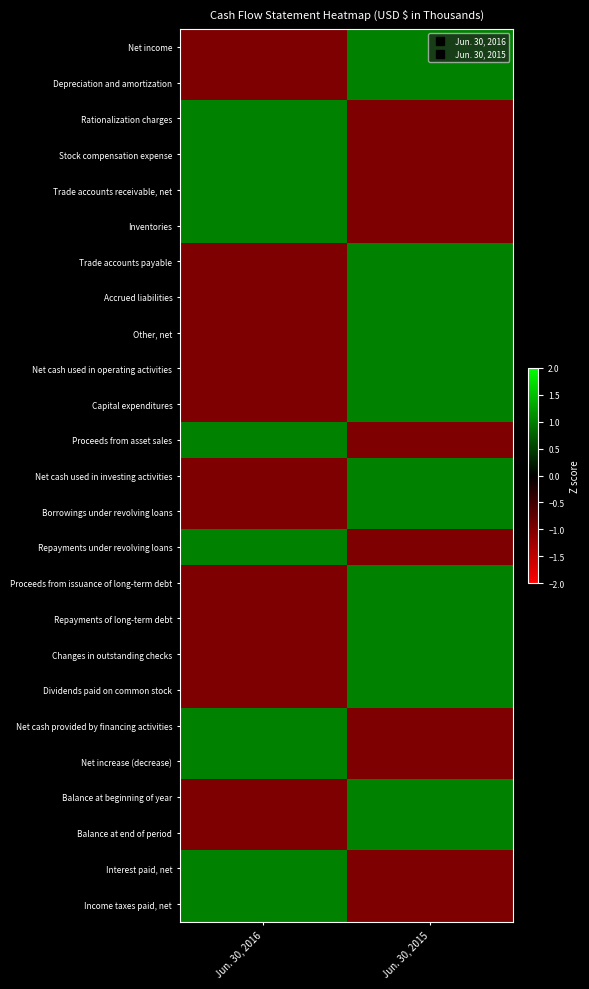

Reading right to left, list all the values displayed in this chart.

Net income: Jun. 30, 2015=1	Jun. 30, 2016=-1
Depreciation and amortization: Jun. 30, 2015=1	Jun. 30, 2016=-1
Rationalization charges: Jun. 30, 2015=-1	Jun. 30, 2016=1
Stock compensation expense: Jun. 30, 2015=-1	Jun. 30, 2016=1
Trade accounts receivable, net: Jun. 30, 2015=-1	Jun. 30, 2016=1
Inventories: Jun. 30, 2015=-1	Jun. 30, 2016=1
Trade accounts payable: Jun. 30, 2015=1	Jun. 30, 2016=-1
Accrued liabilities: Jun. 30, 2015=1	Jun. 30, 2016=-1
Other, net: Jun. 30, 2015=1	Jun. 30, 2016=-1
Net cash used in operating activities: Jun. 30, 2015=1	Jun. 30, 2016=-1
Capital expenditures: Jun. 30, 2015=1	Jun. 30, 2016=-1
Proceeds from asset sales: Jun. 30, 2015=-1	Jun. 30, 2016=1
Net cash used in investing activities: Jun. 30, 2015=1	Jun. 30, 2016=-1
Borrowings under revolving loans: Jun. 30, 2015=1	Jun. 30, 2016=-1
Repayments under revolving loans: Jun. 30, 2015=-1	Jun. 30, 2016=1
Proceeds from issuance of long-term debt: Jun. 30, 2015=1	Jun. 30, 2016=-1
Repayments of long-term debt: Jun. 30, 2015=1	Jun. 30, 2016=-1
Changes in outstanding checks: Jun. 30, 2015=1	Jun. 30, 2016=-1
Dividends paid on common stock: Jun. 30, 2015=1	Jun. 30, 2016=-1
Net cash provided by financing activities: Jun. 30, 2015=-1	Jun. 30, 2016=1
Net increase (decrease): Jun. 30, 2015=-1	Jun. 30, 2016=1
Balance at beginning of year: Jun. 30, 2015=1	Jun. 30, 2016=-1
Balance at end of period: Jun. 30, 2015=1	Jun. 30, 2016=-1
Interest paid, net: Jun. 30, 2015=-1	Jun. 30, 2016=1
Income taxes paid, net: Jun. 30, 2015=-1	Jun. 30, 2016=1